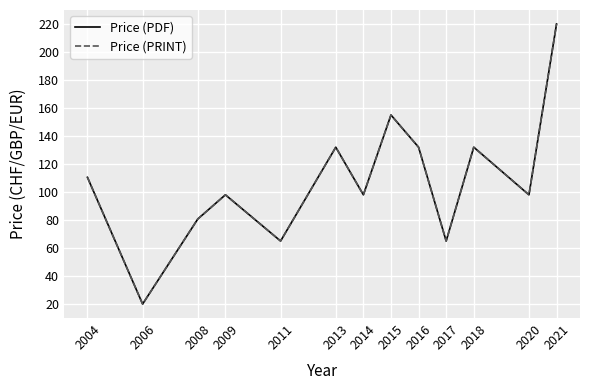

Reading right to left, what are all the values shown in this chart?

Price (PDF): 2021=220.0	2020=98.0	2018=132.0	2017=65.0	2016=132.0	2015=155.0	2014=98.0	2013=132.0	2011=65.0	2009=98.0	2008=80.8	2006=20.0	2004=110.5
Price (PRINT): 2021=220.0	2020=98.0	2018=132.0	2017=65.0	2016=132.0	2015=155.0	2014=98.0	2013=132.0	2011=65.0	2009=98.0	2008=80.8	2006=20.0	2004=110.5